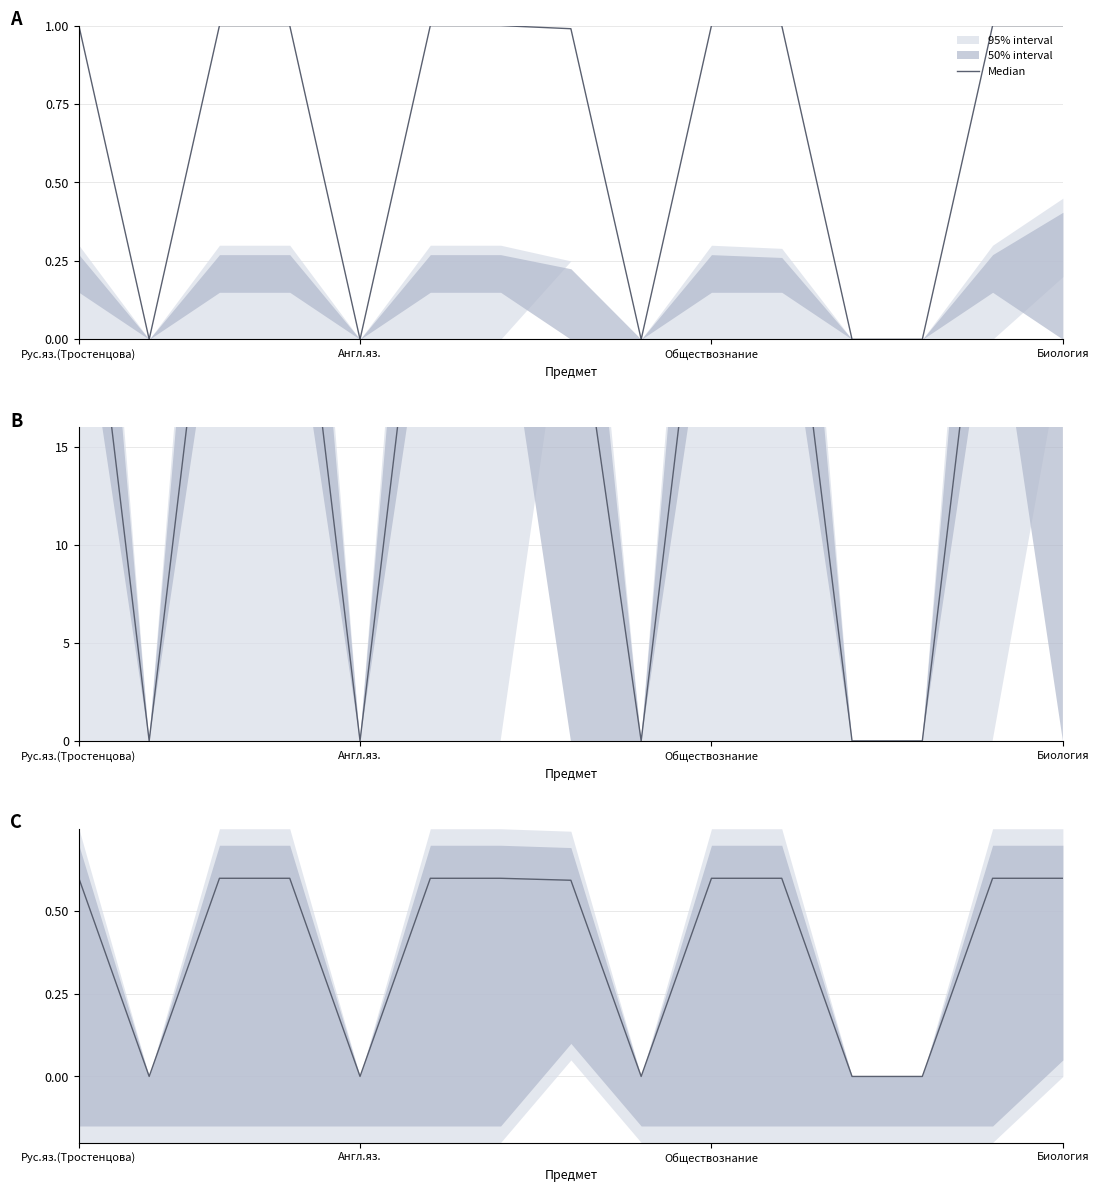

True or false: the data shows 0.6 at Рус.яз.(Тростенцова).

True